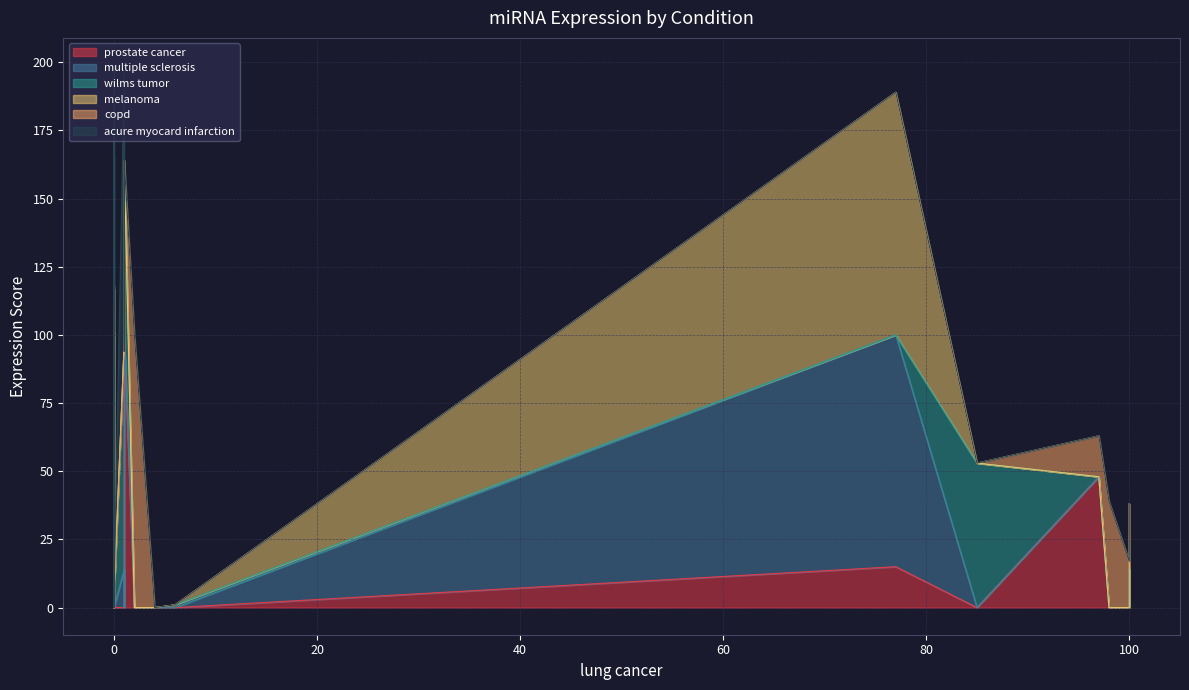

True or false: multiple sclerosis has more than 0 points higher than both neighbors.

True